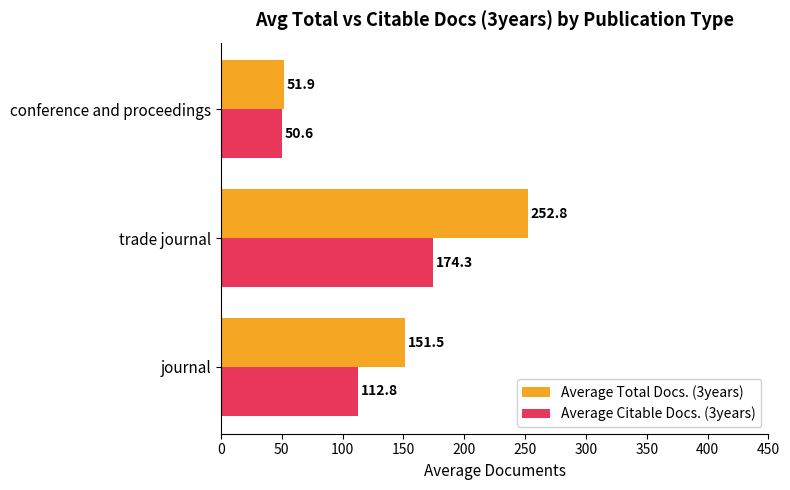

Which series changed the most between journal and trade journal?

Average Total Docs. (3years)